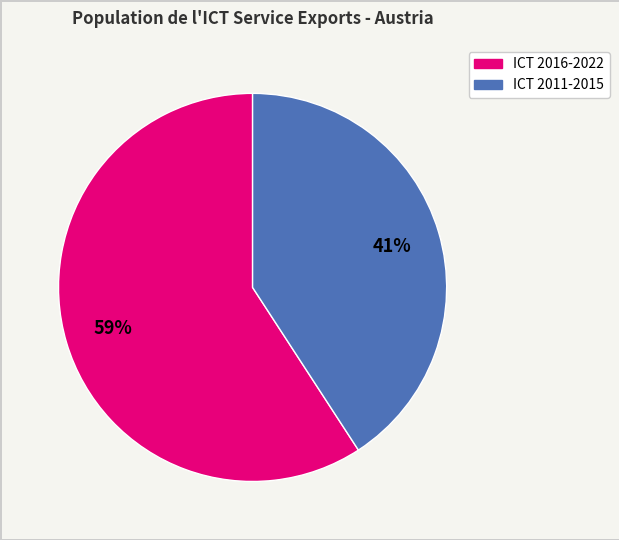

To the nearest percent, what is the difference between the ICT 2016-2022 and ICT 2011-2015 slice percentages?

18%